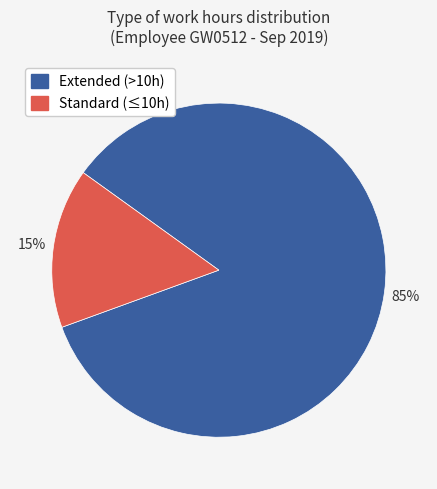

Is there a majority slice in this chart?

Yes